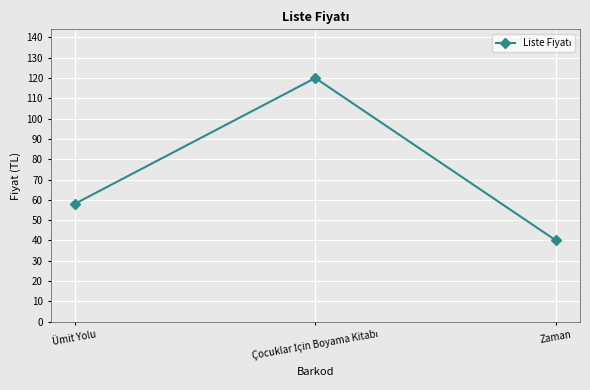

Is it true that the value at Ümit Yolu is 94?

False